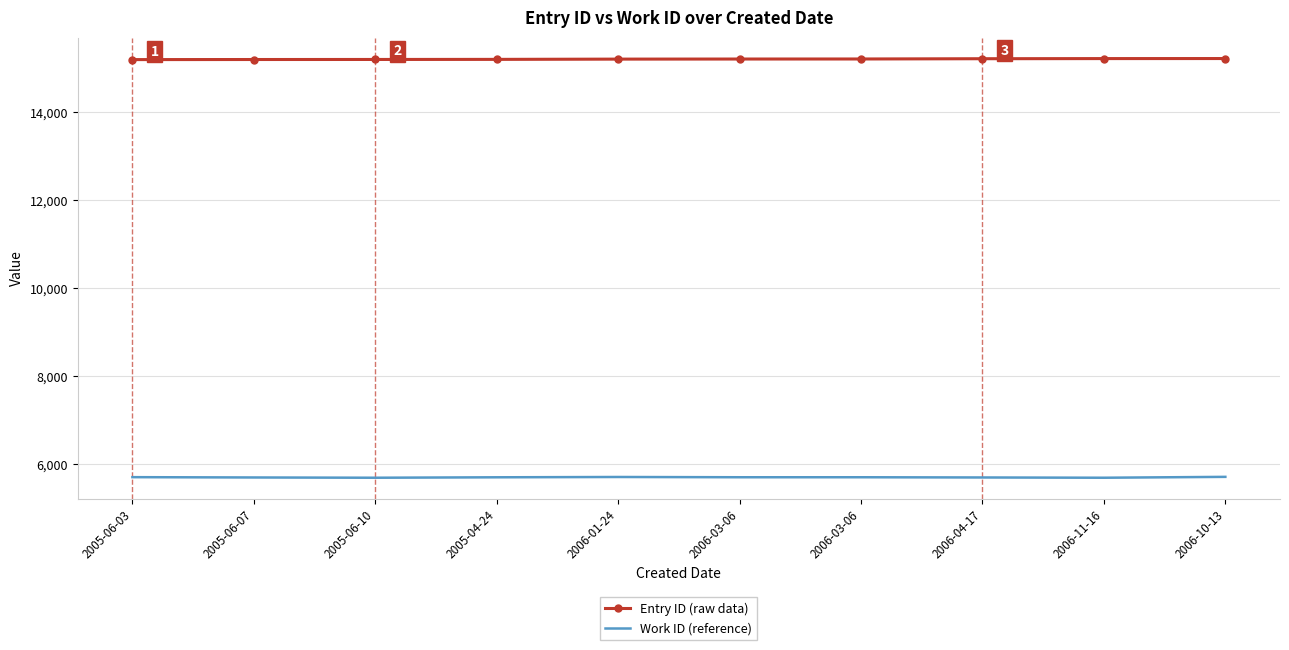

What are all the series names shown in the legend?

Entry ID (raw data), Work ID (reference)